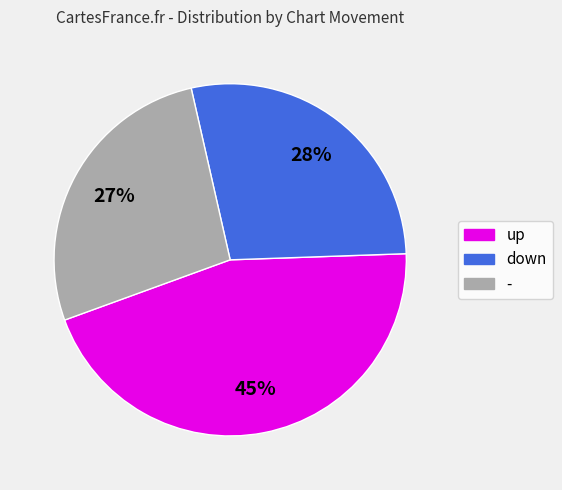

Is there a majority slice in this chart?

No